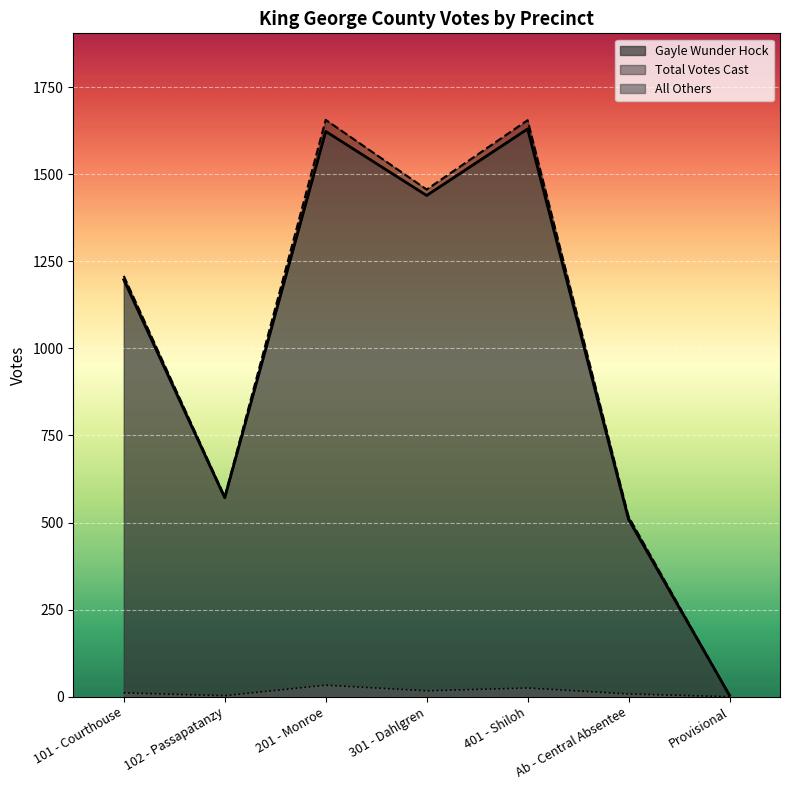

What is the lowest value of the Total Votes Cast series?

4